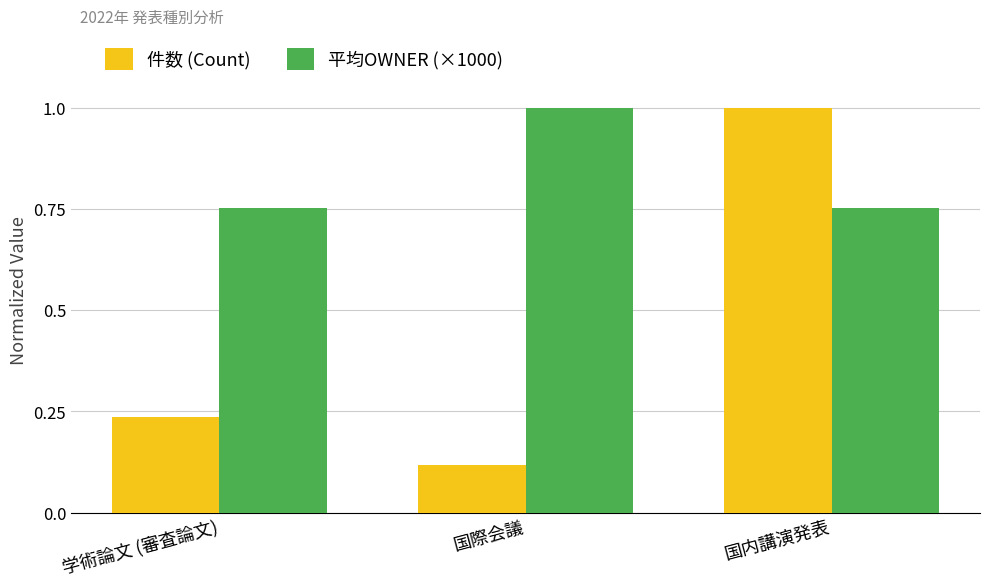

What is the maximum value shown in the chart?

1.0